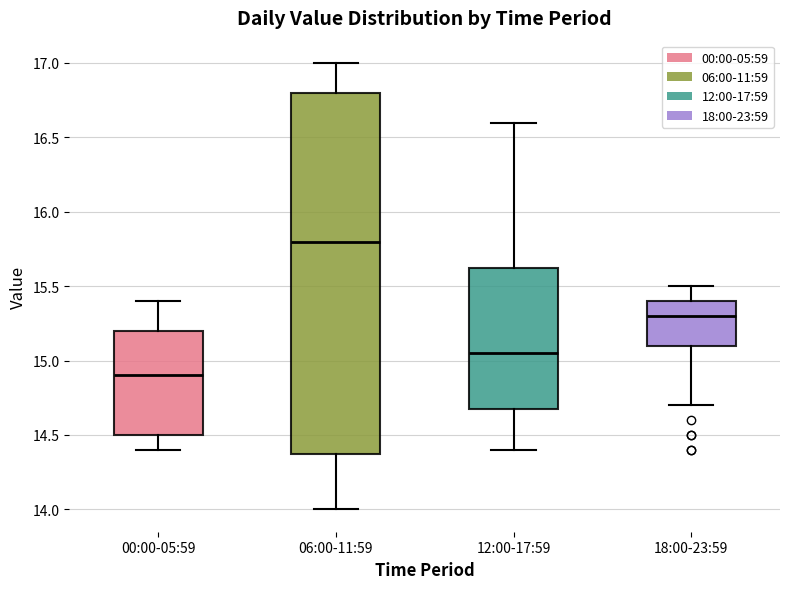

Which box is the tallest, from its lower edge to its upper edge?

06:00-11:59